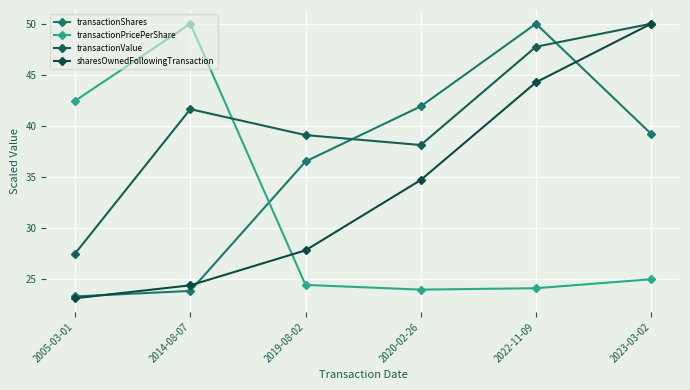

True or false: transactionShares has a value of 50.0 at 2022-11-09.

True